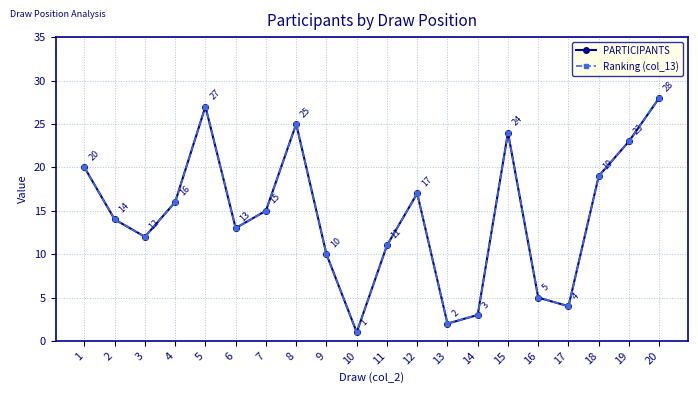

At which label does PARTICIPANTS reach its minimum?

10